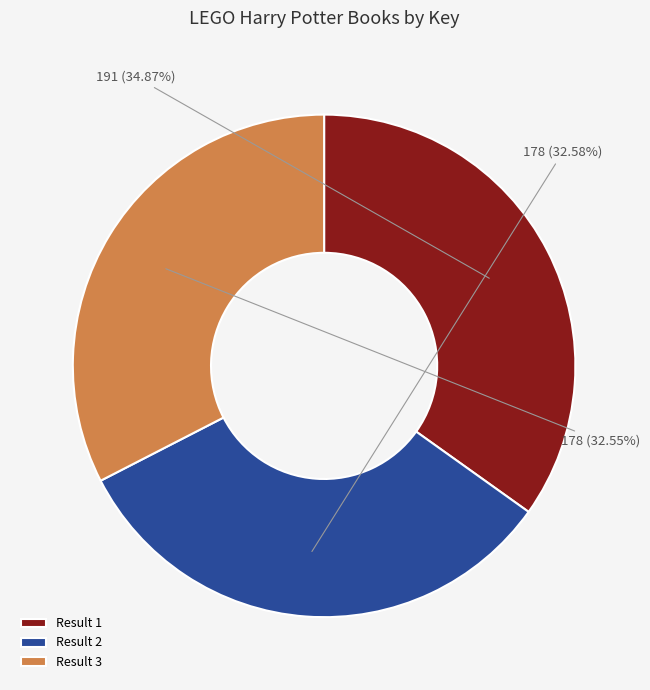

Does Result 3 account for over 50% of the chart?

No